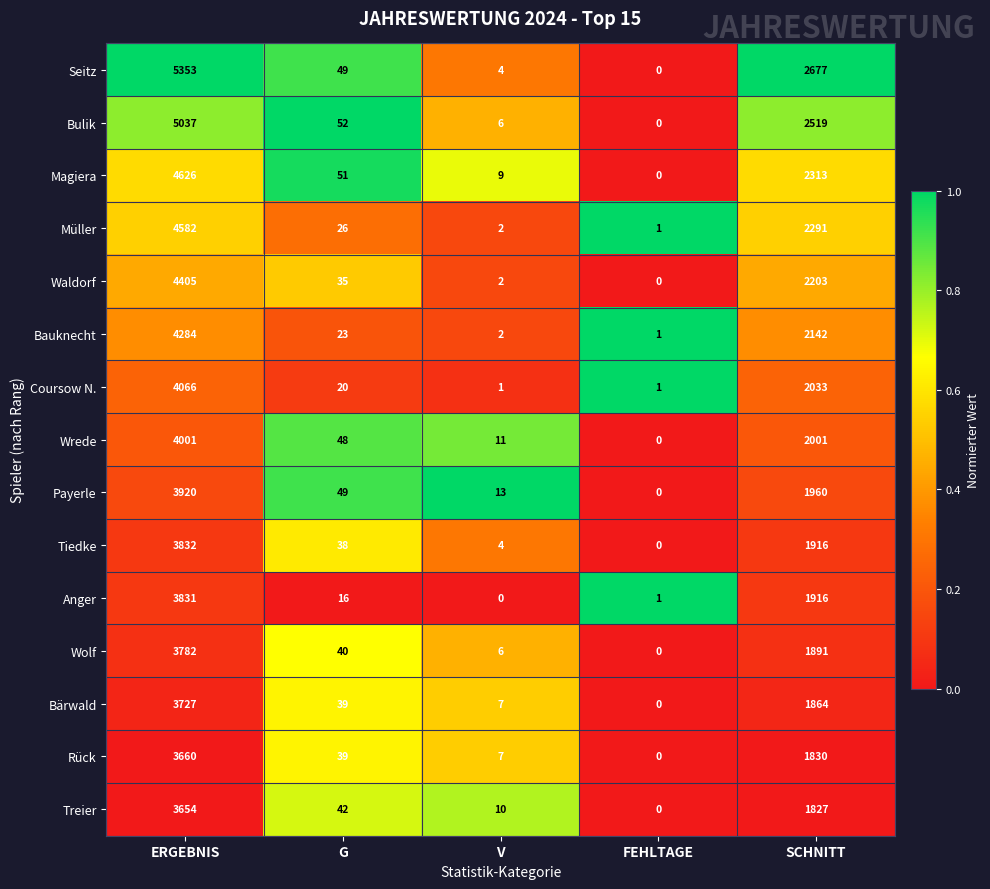

What is the spread (max minus min) of values at G?

36